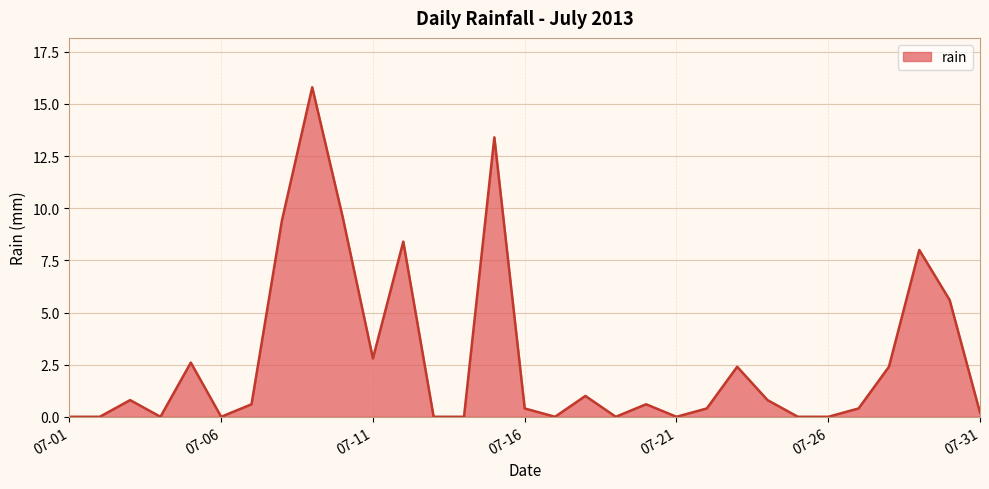

What is the maximum value shown in the chart?

15.8